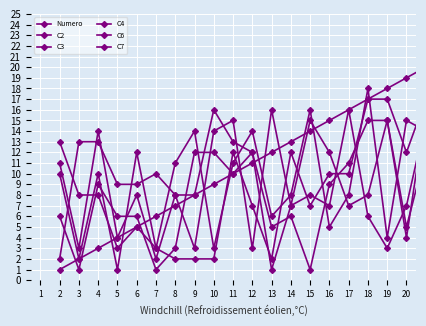

Does the chart have visible grid lines?

Yes